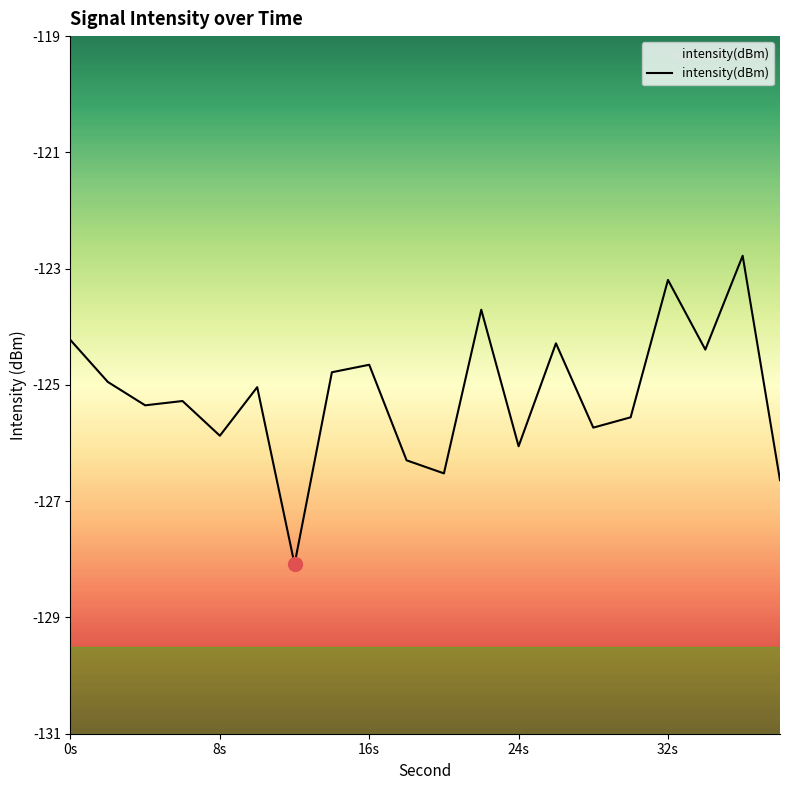

What is the maximum value shown in the chart?

-122.8